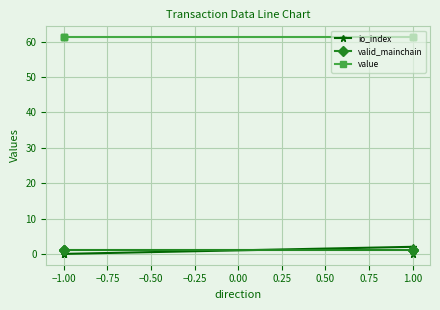

True or false: io_index has more than 0 points higher than both neighbors.

True